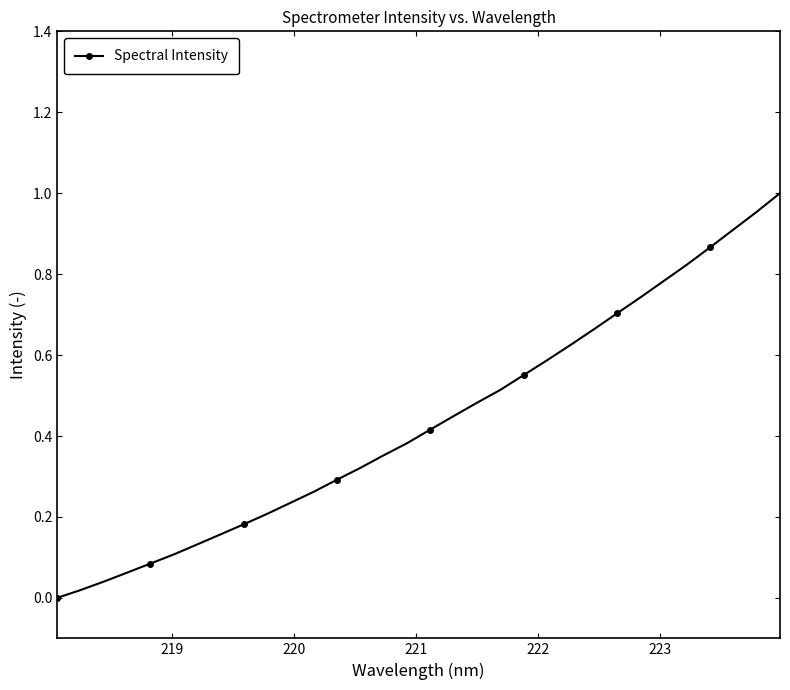

Does the chart display data point markers on the line(s)?

Yes